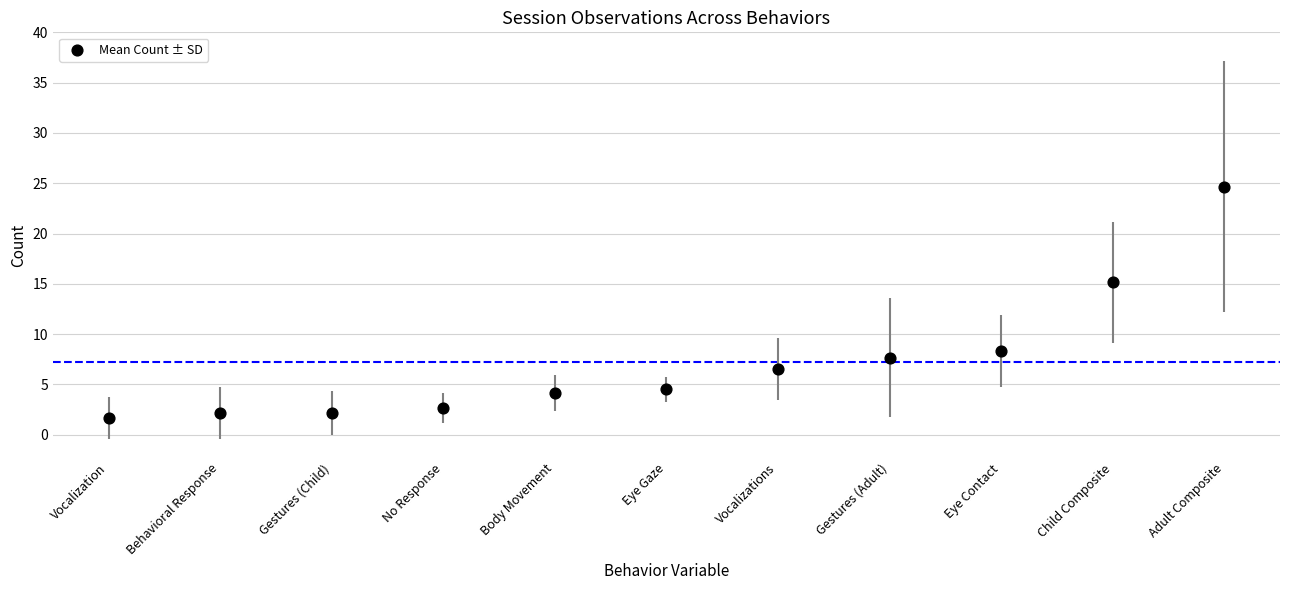

What Y value in the scatter plot is closest to 13?

15.2